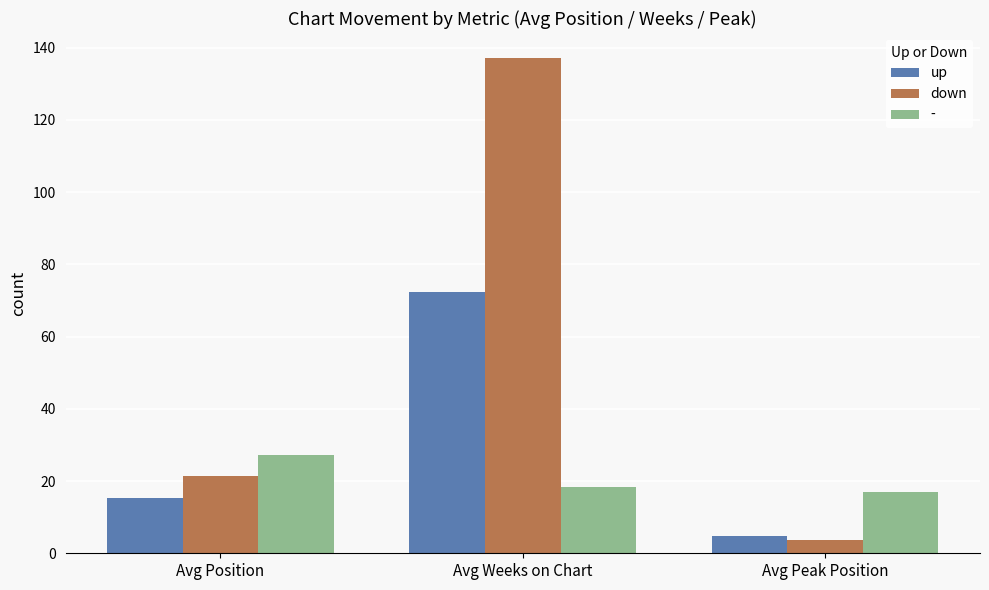

List the labels in order of up value, smallest first.

Avg Peak Position, Avg Position, Avg Weeks on Chart